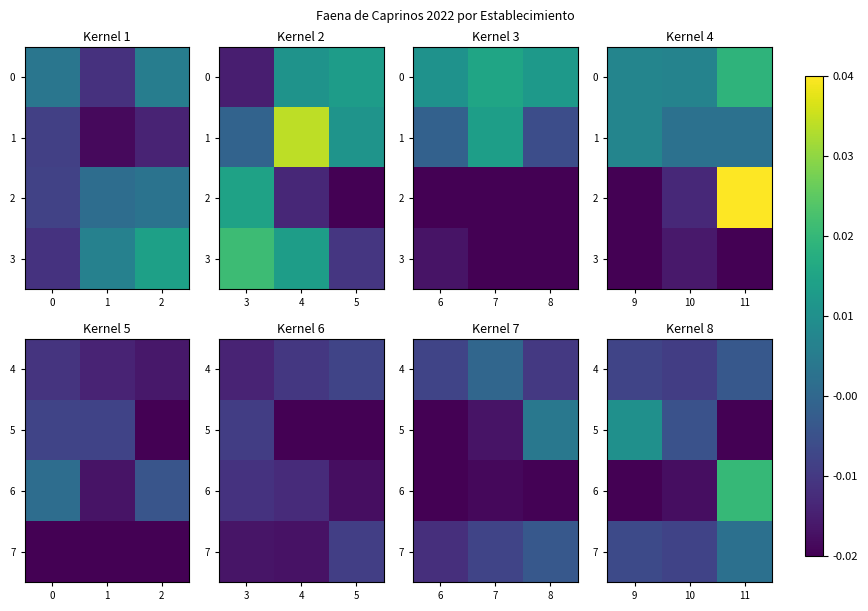

Is it true that 5 equals 418 at 10?

False